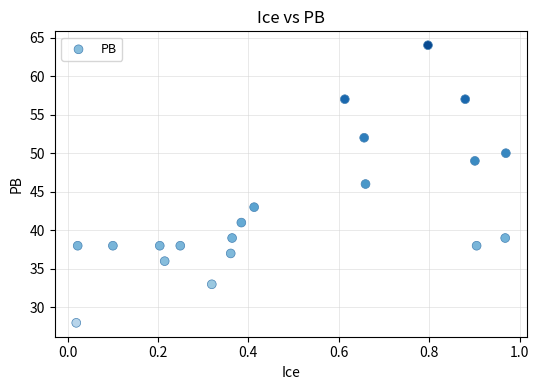

What is the range of Y values (max minus min)?

36